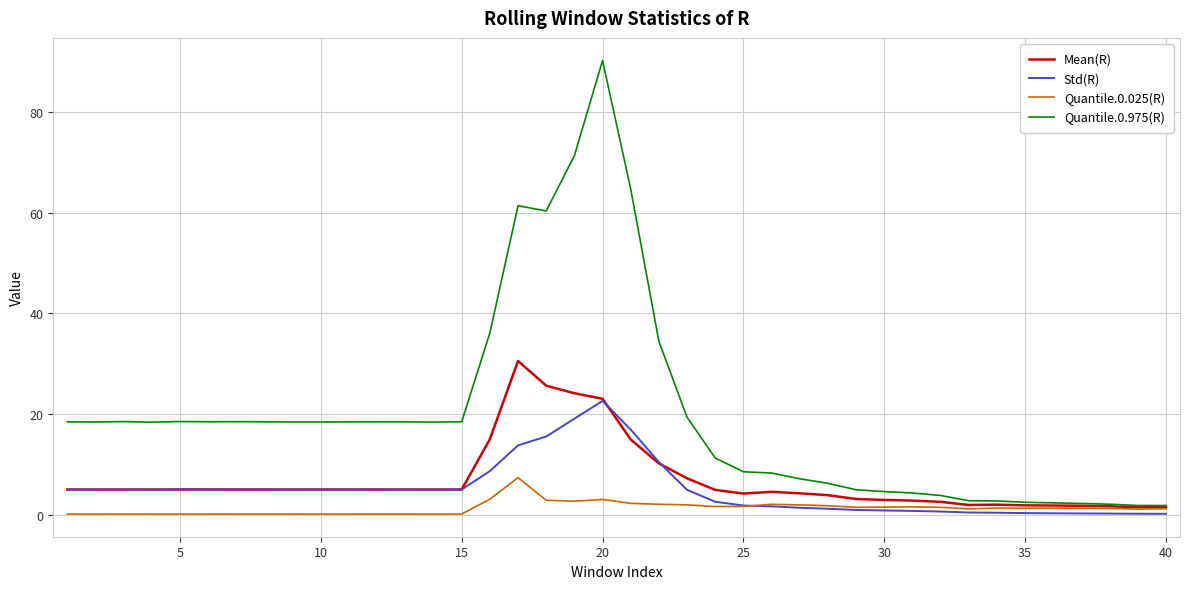

List the series in order of their peak value, lowest first.

Quantile.0.025(R), Std(R), Mean(R), Quantile.0.975(R)